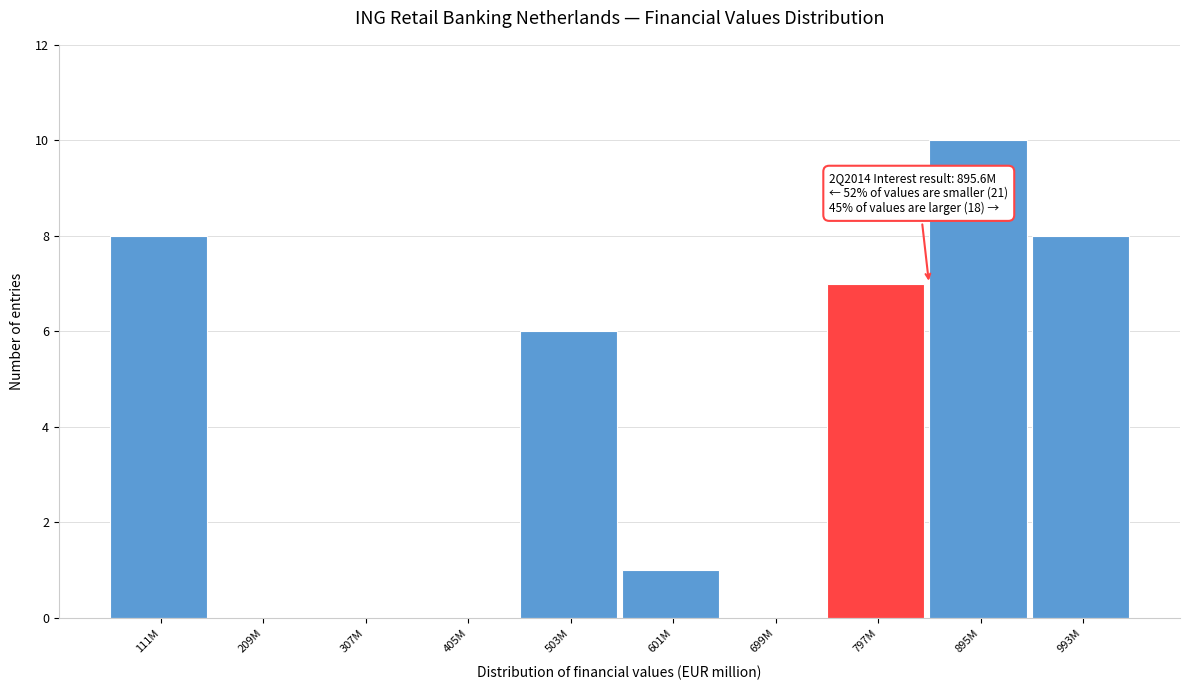

Reading left to right, what are all the values shown in this chart?

111M=8	209M=0	307M=0	405M=0	503M=6	601M=1	699M=0	797M=7	895M=10	993M=8